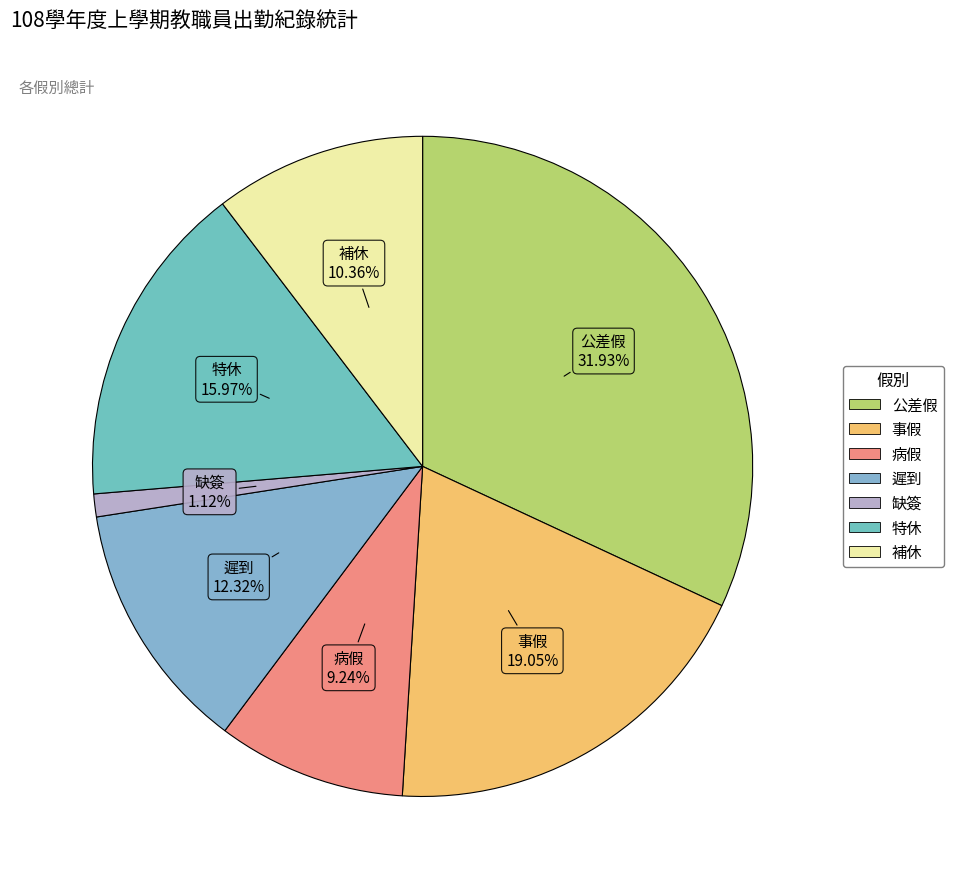

To the nearest percent, what portion does 缺簽 represent?

1%